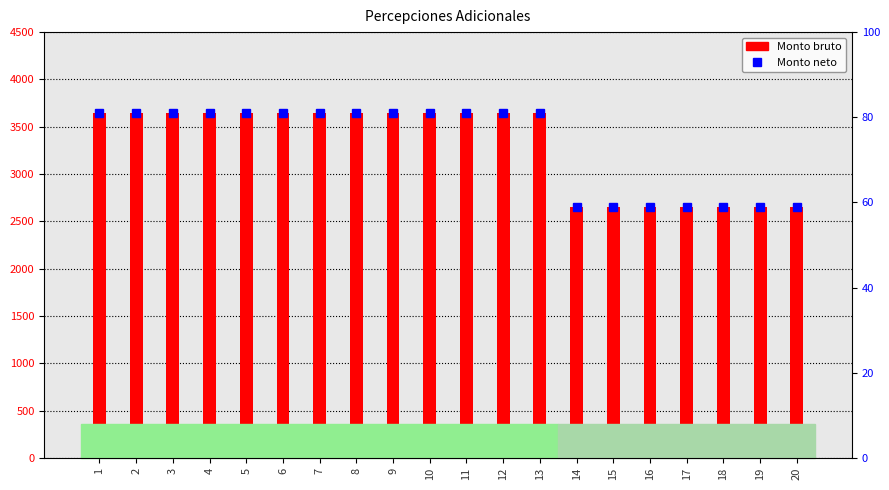

Where is Monto neto nearest to the value 70?

14